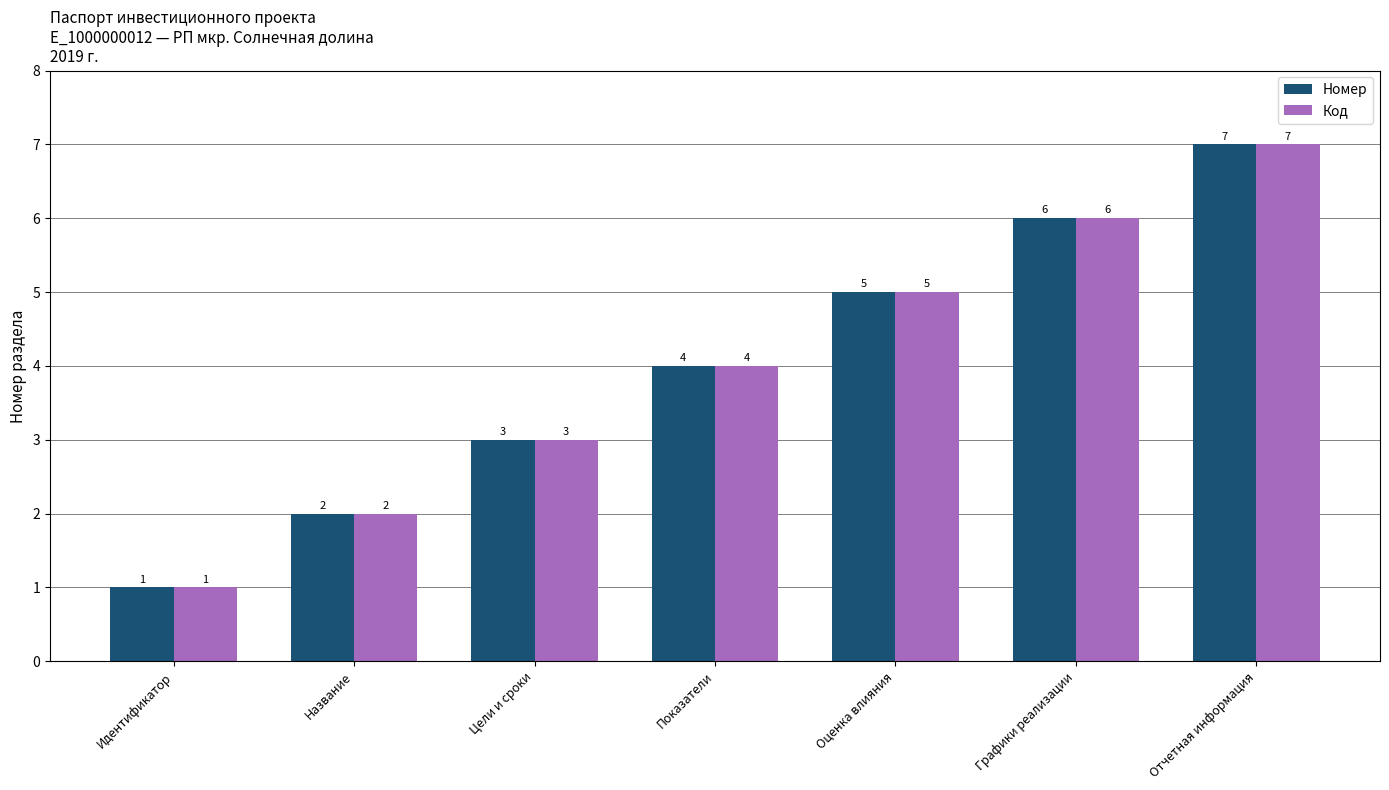

The value of Код at Графики реализации is 6. True or false?

True